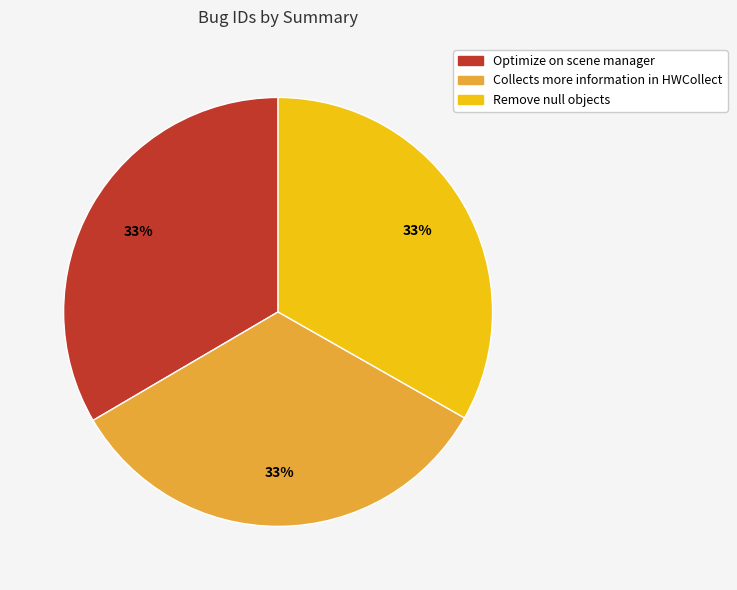

Approximately how many times larger is the value at Remove null objects compared to Collects more information in HWCollect?

1.0